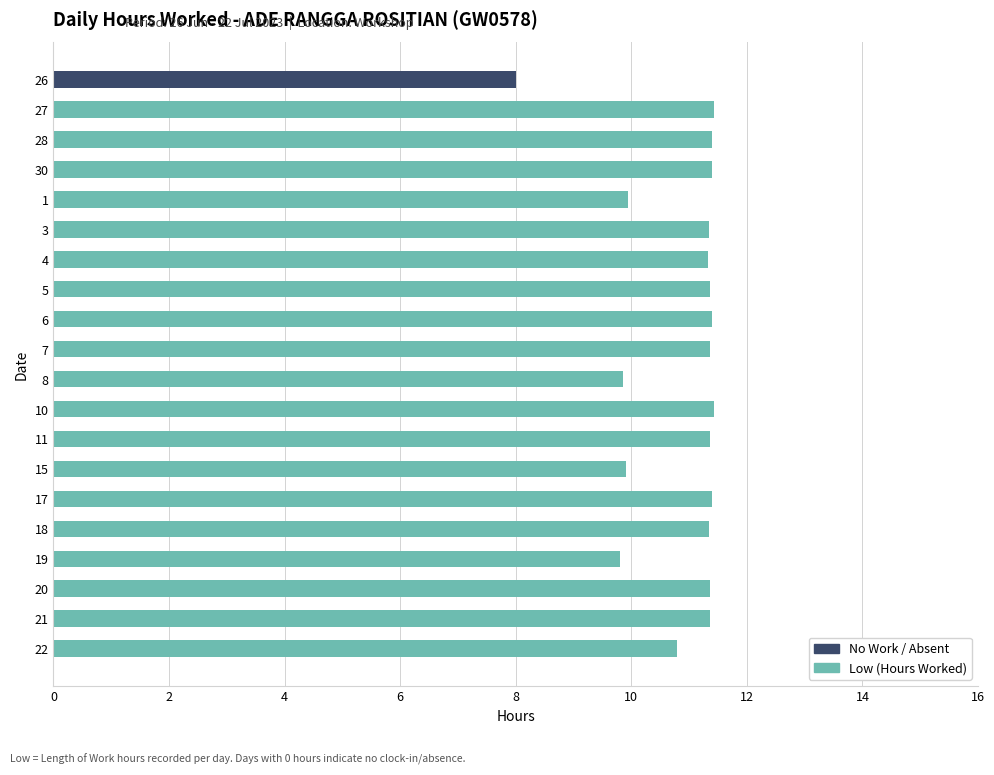

How many distinct data groups are displayed?

2